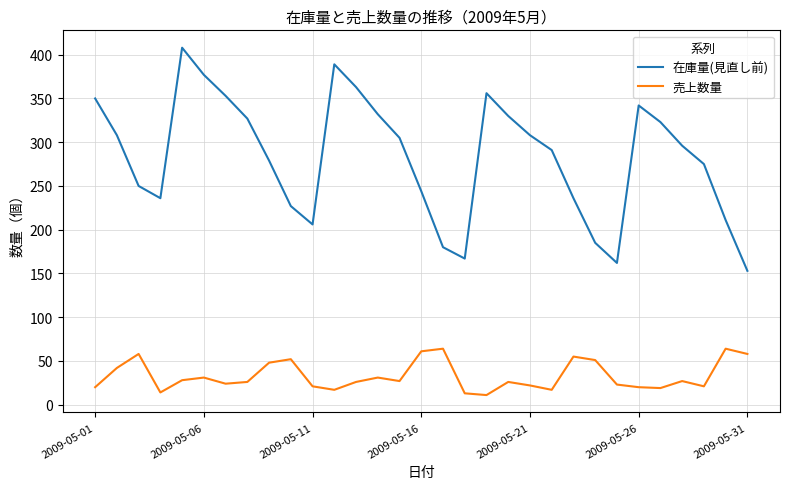

What is the lowest value of the 在庫量(見直し前) series?

153